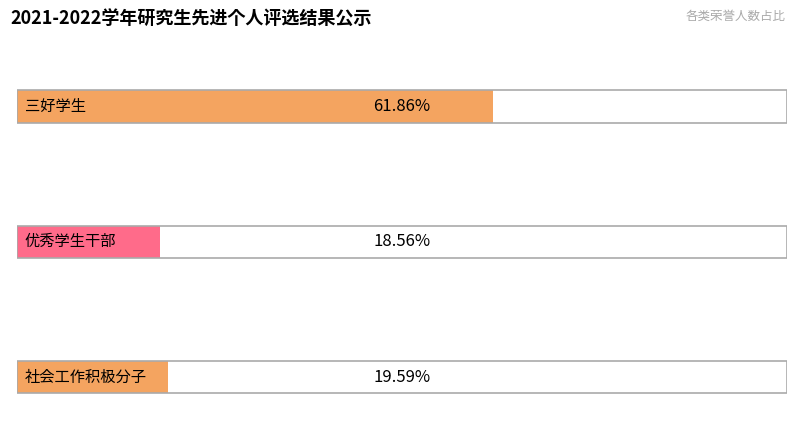

List the labels in order of value, smallest first.

优秀学生干部, 社会工作积极分子, 三好学生